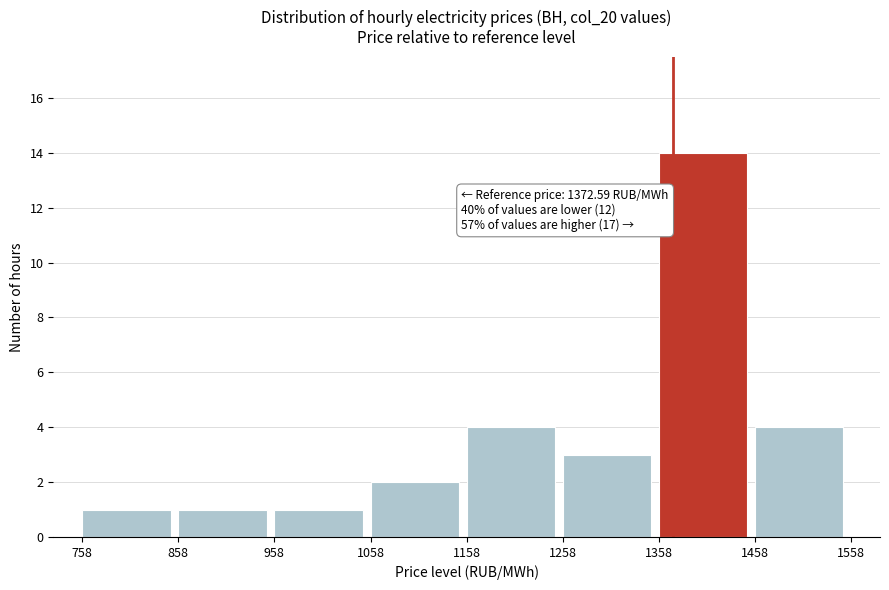

Over which range of the x-axis is the bar tallest?

1358 to 1458